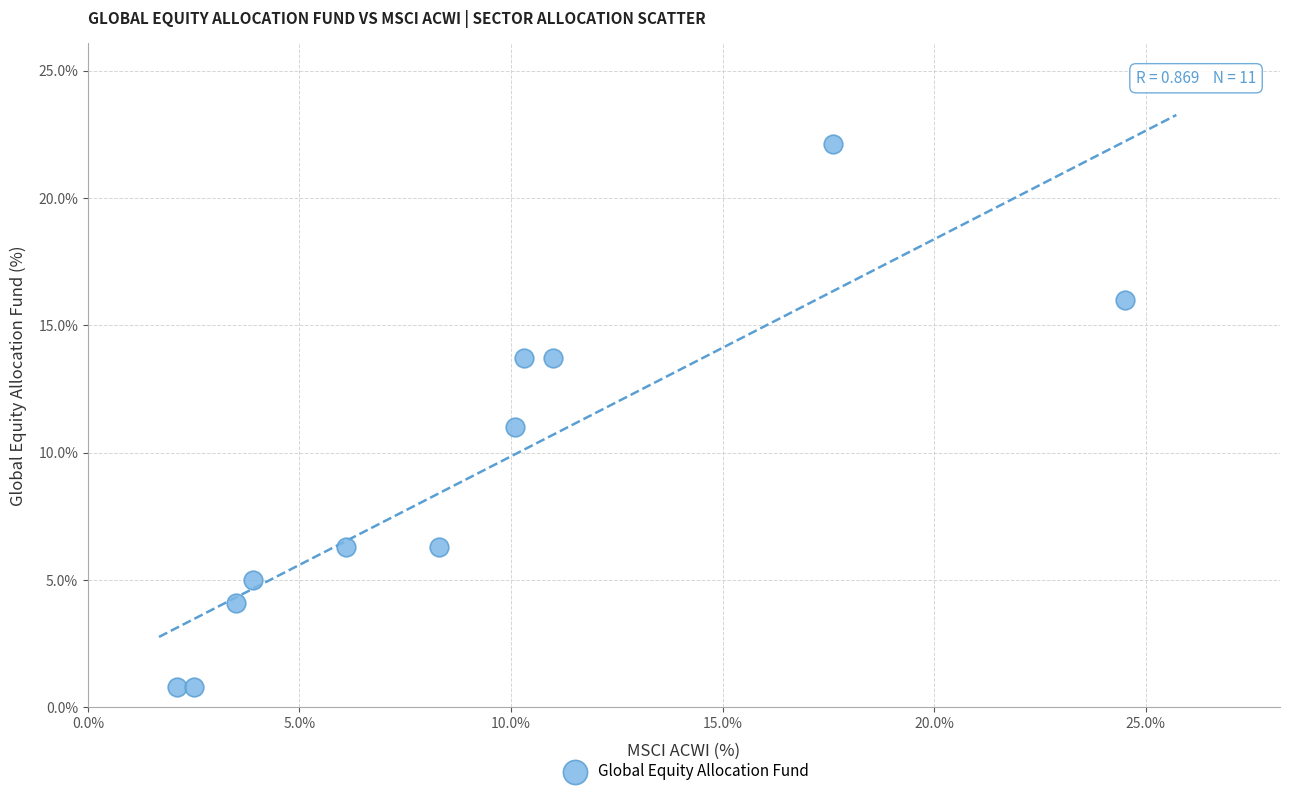

What is the average X value?

9.1